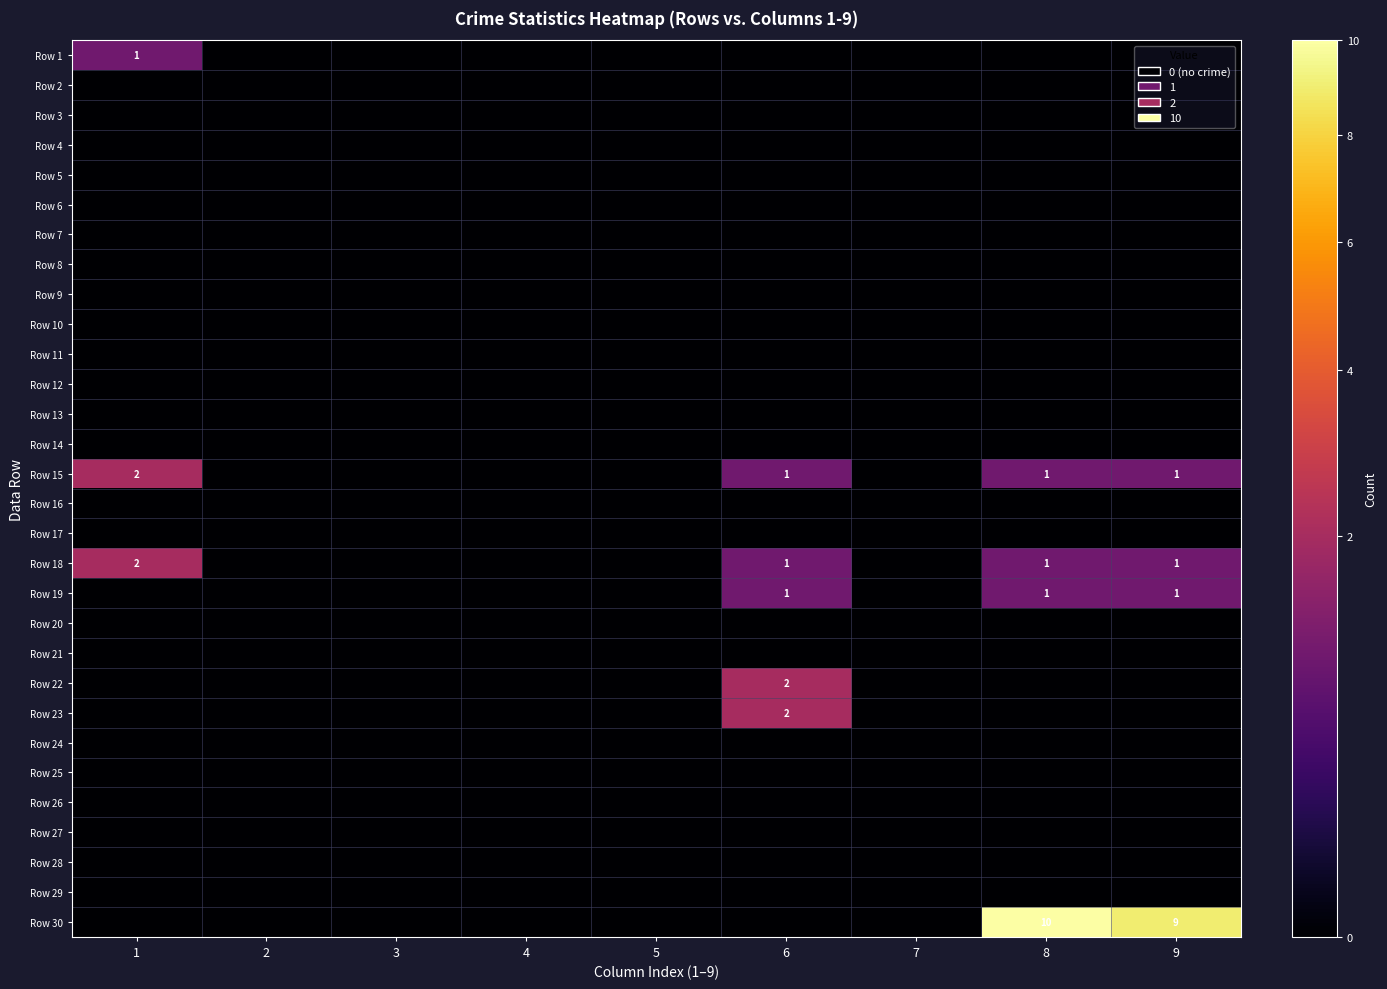

How many data points in Row 23 are above 0?

1